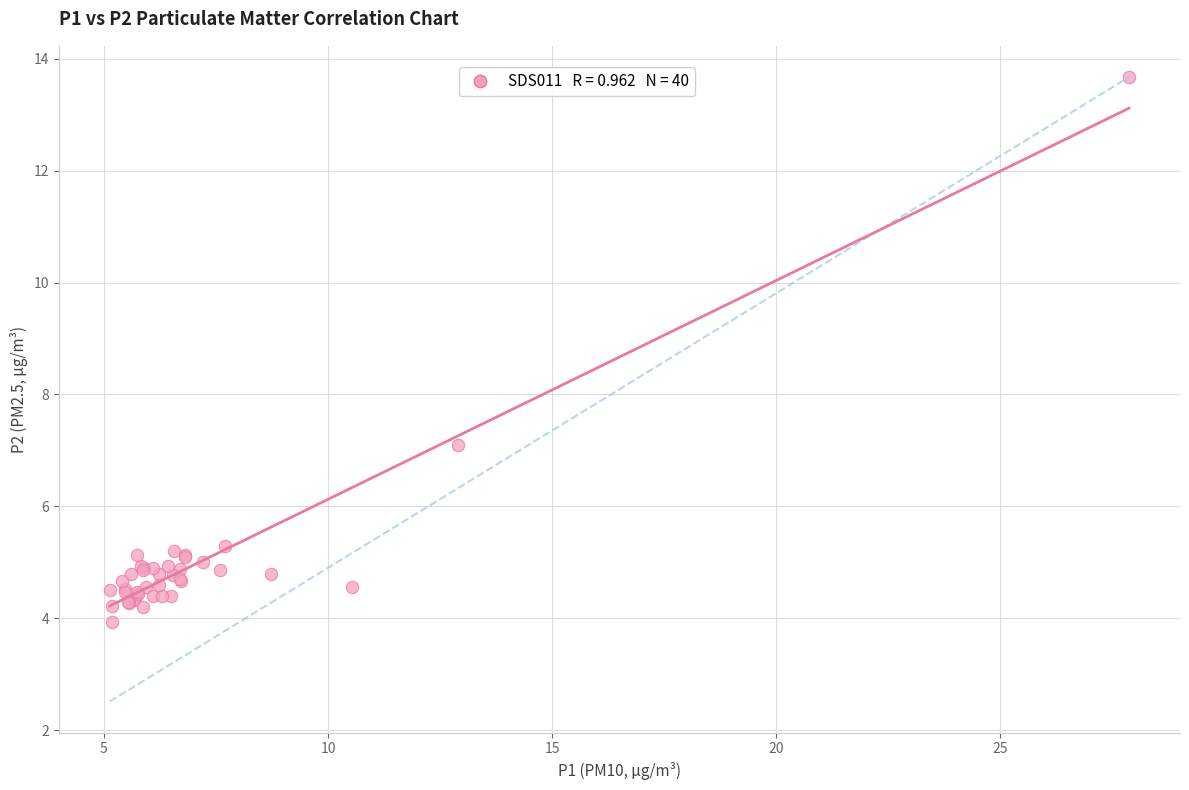

What Y value in the scatter plot is closest to 8?

7.1